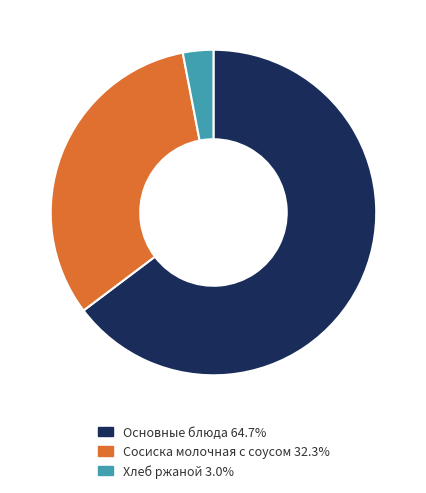

What is the ratio of the value at Сосиска молочная с соусом 32.3% to the value at Основные блюда 64.7%?

0.5